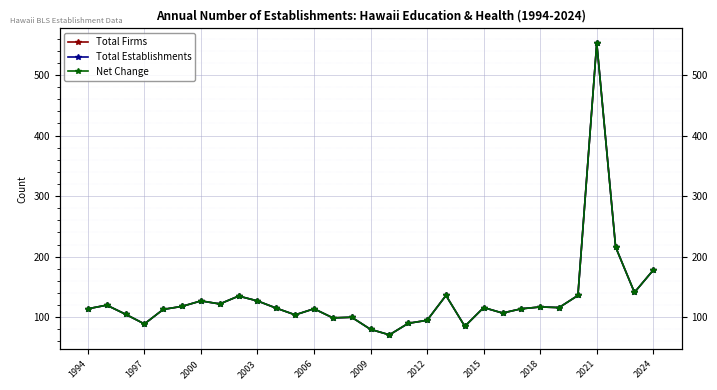

True or false: Total Firms and Net Change intersect in this chart.

False